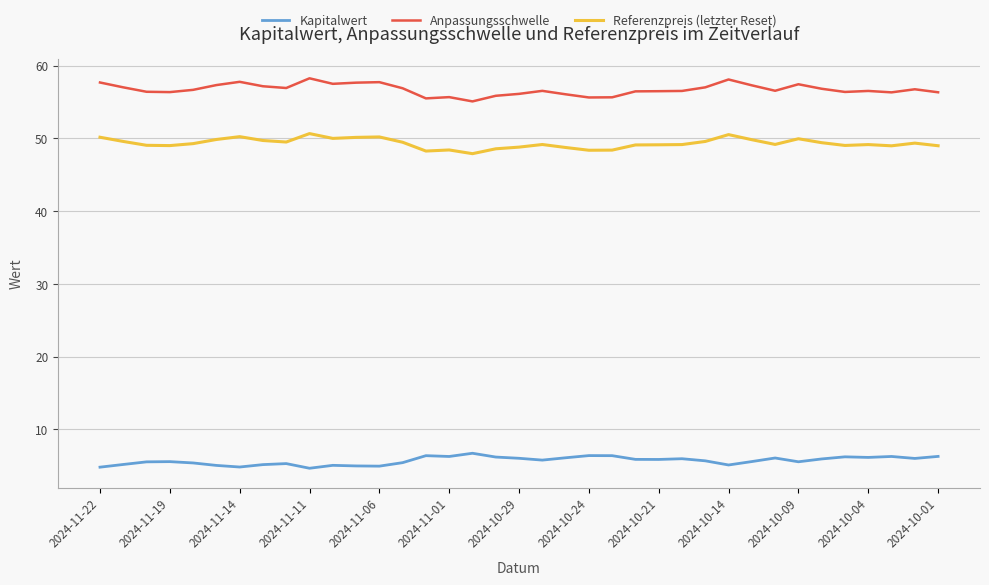

True or false: Referenzpreis (letzter Reset) and Anpassungsschwelle intersect in this chart.

False